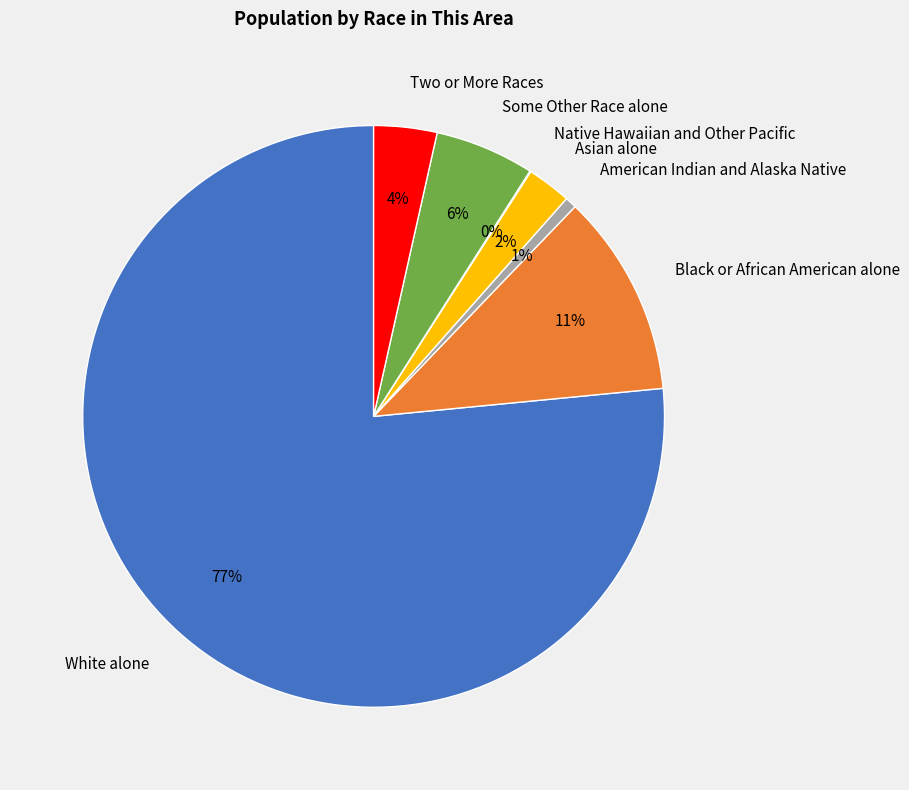

To the nearest percent, what is the average slice percentage?

14%